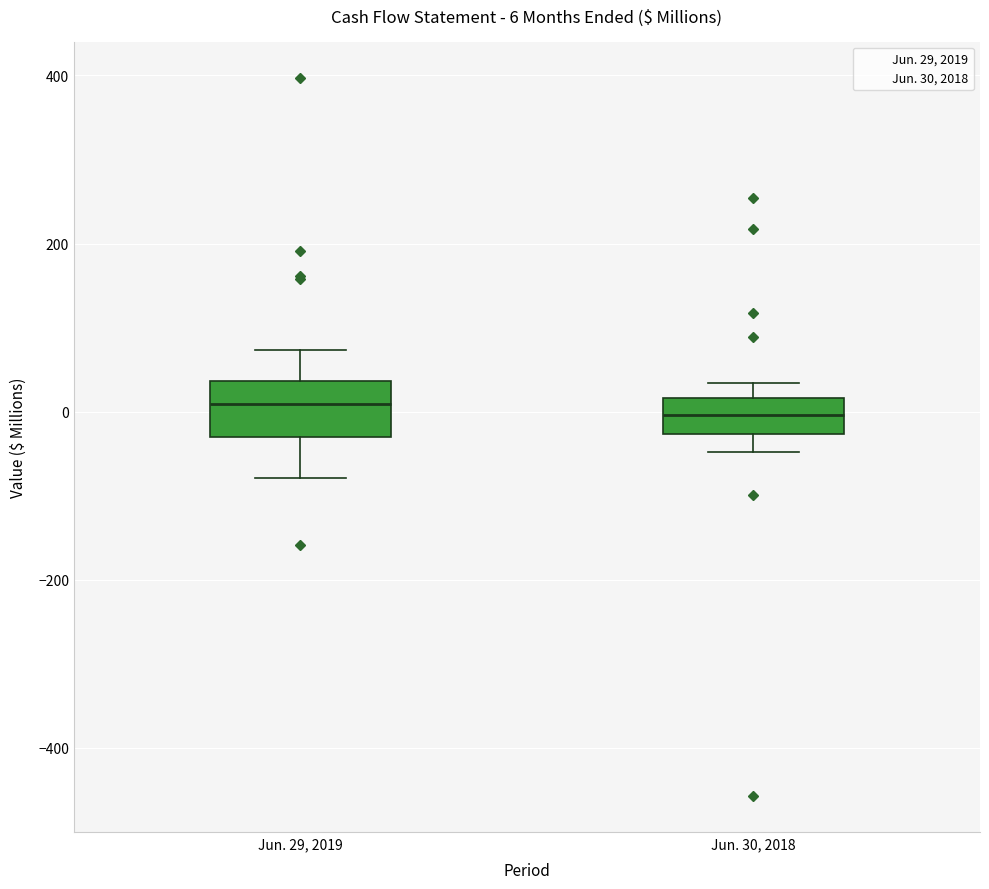

Comparing the boxes themselves (not the whiskers), which one is the tallest?

Jun. 29, 2019